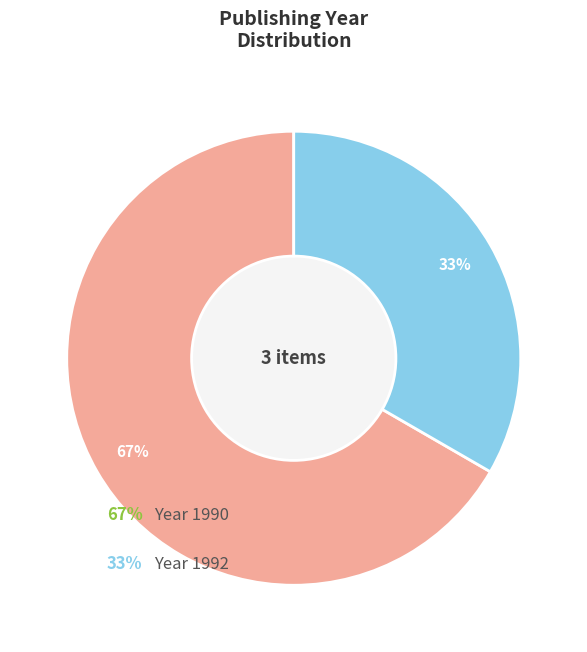

Is 2252 the majority of the pie?

No